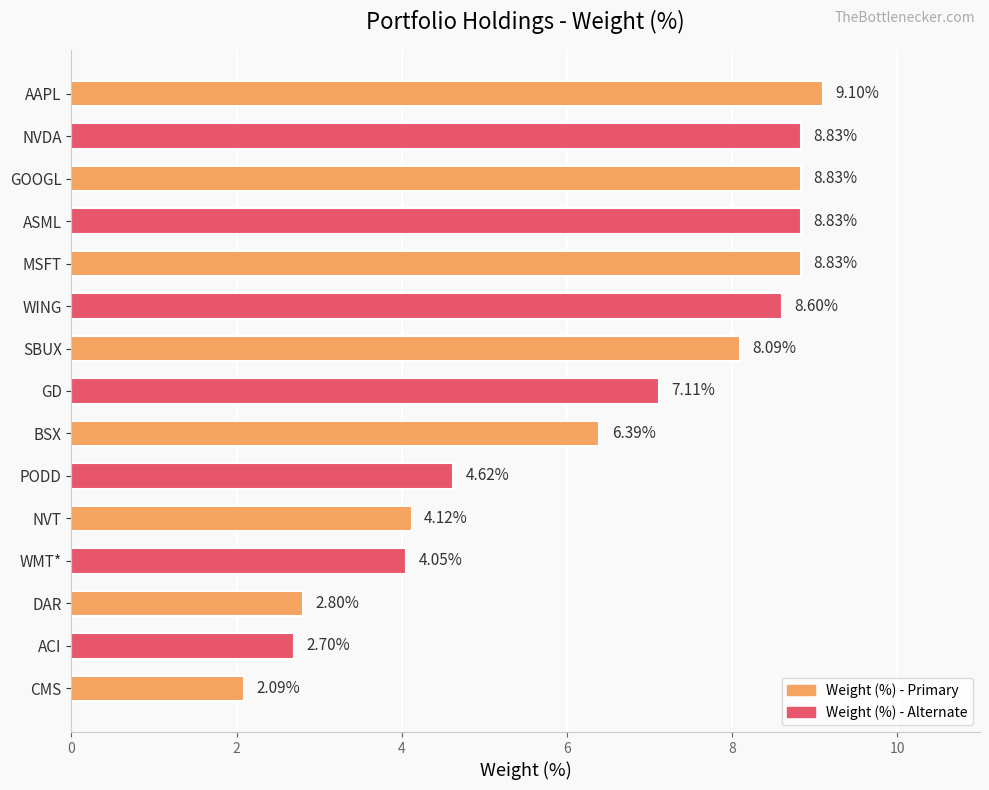

Which category has the lowest value across all series?

CMS